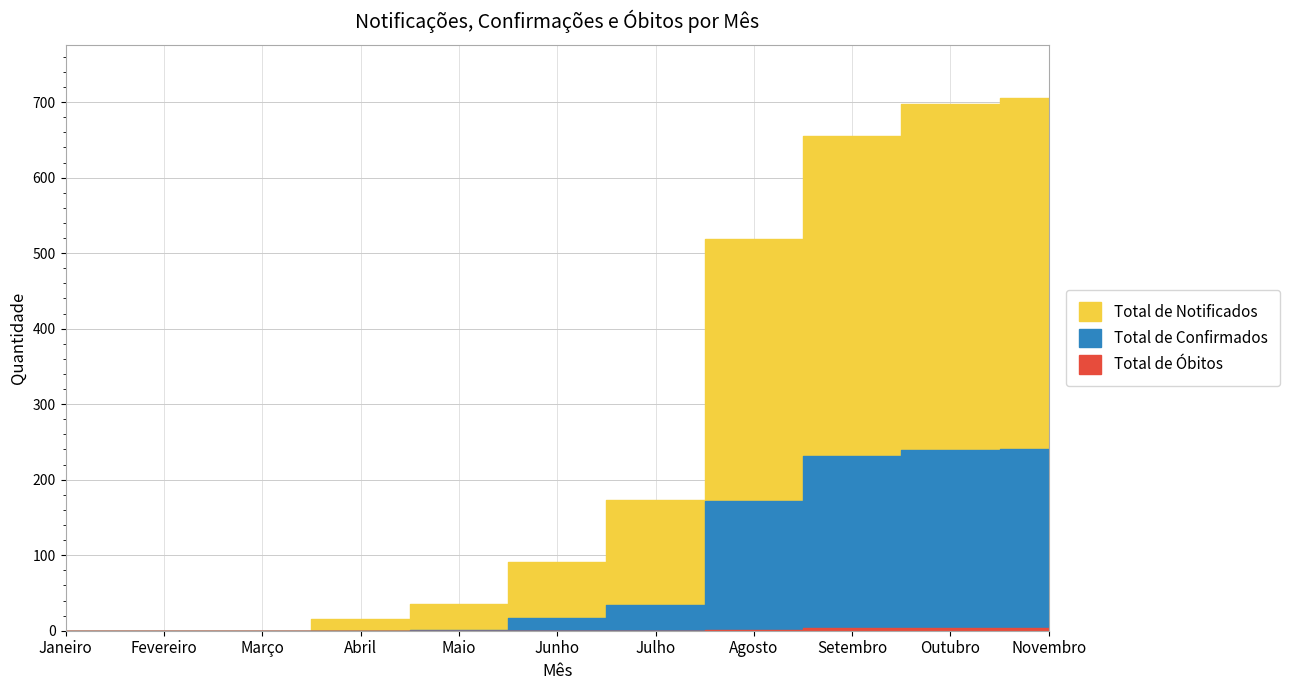

True or false: Total de Óbitos and Total de Confirmados intersect in this chart.

False